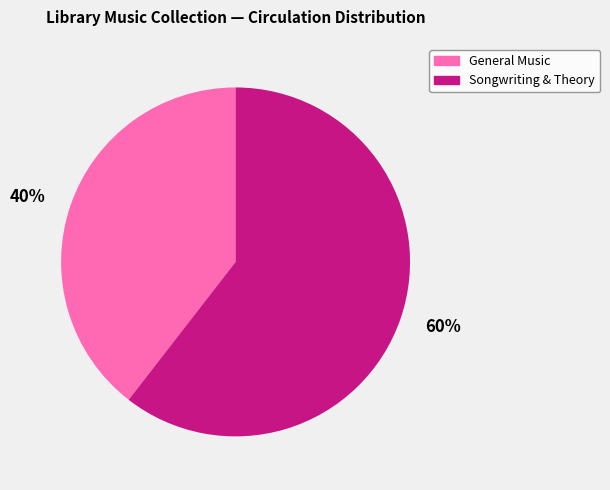

Which slice is the largest?

60%